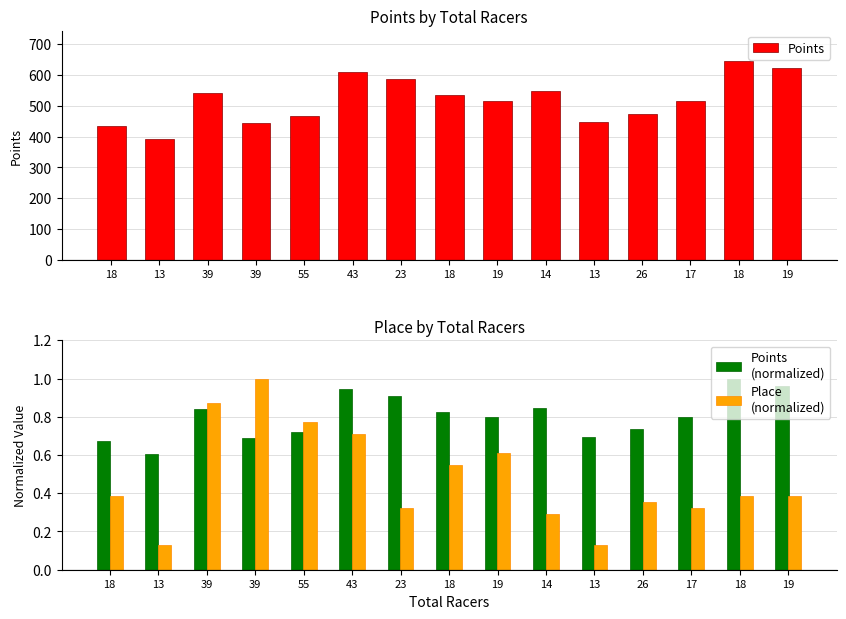

Is it true that Points equals 920.2 at 17?

False